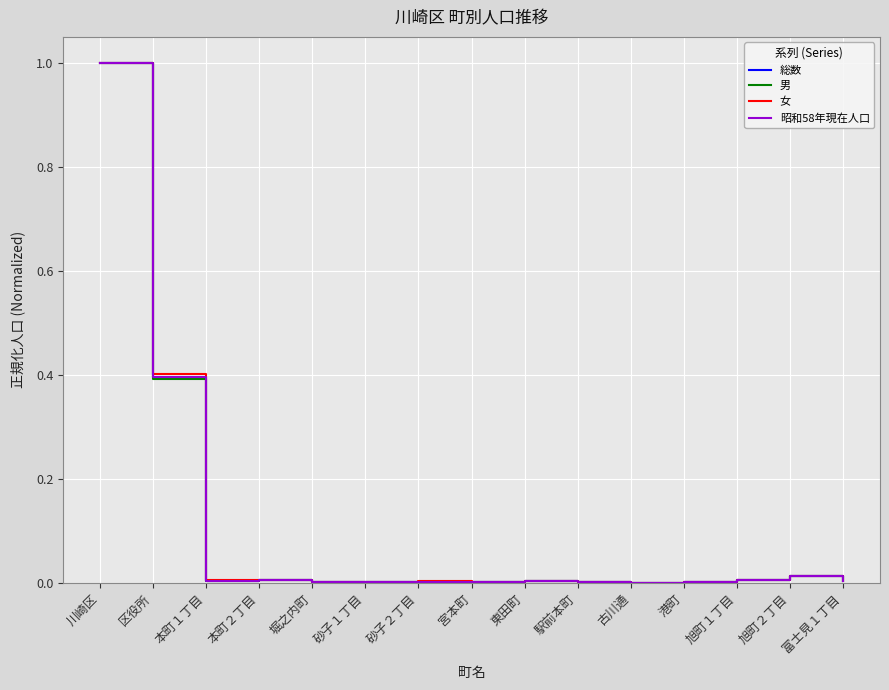

The value of 昭和58年現在人口 at 旭町２丁目 is 0.0. True or false?

True